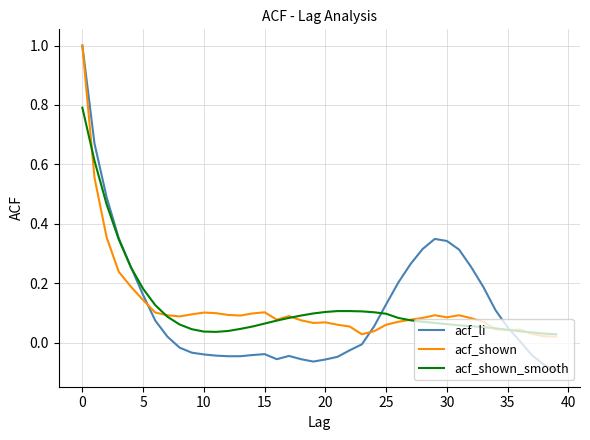

Which series has the largest range (max minus min)?

acf_li